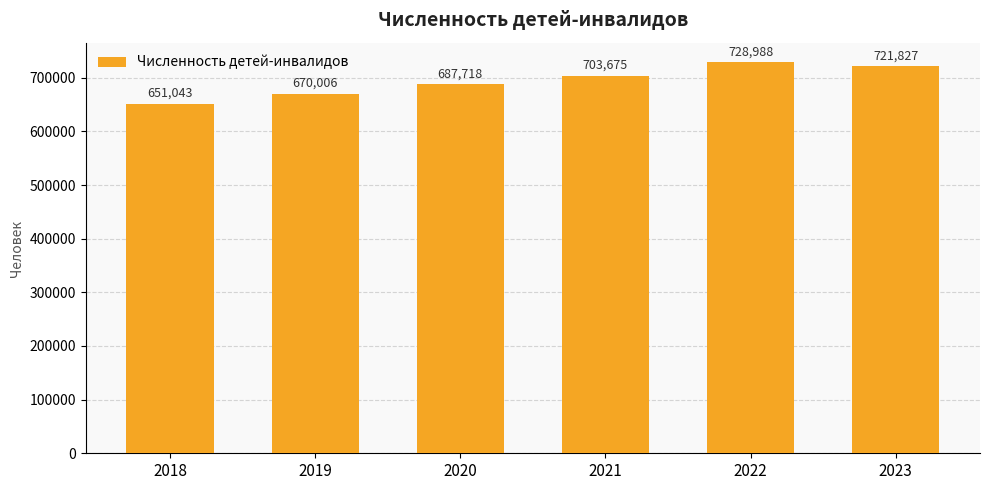

Reading left to right, list all the values displayed in this chart.

651043	670006	687718	703675	728988	721827